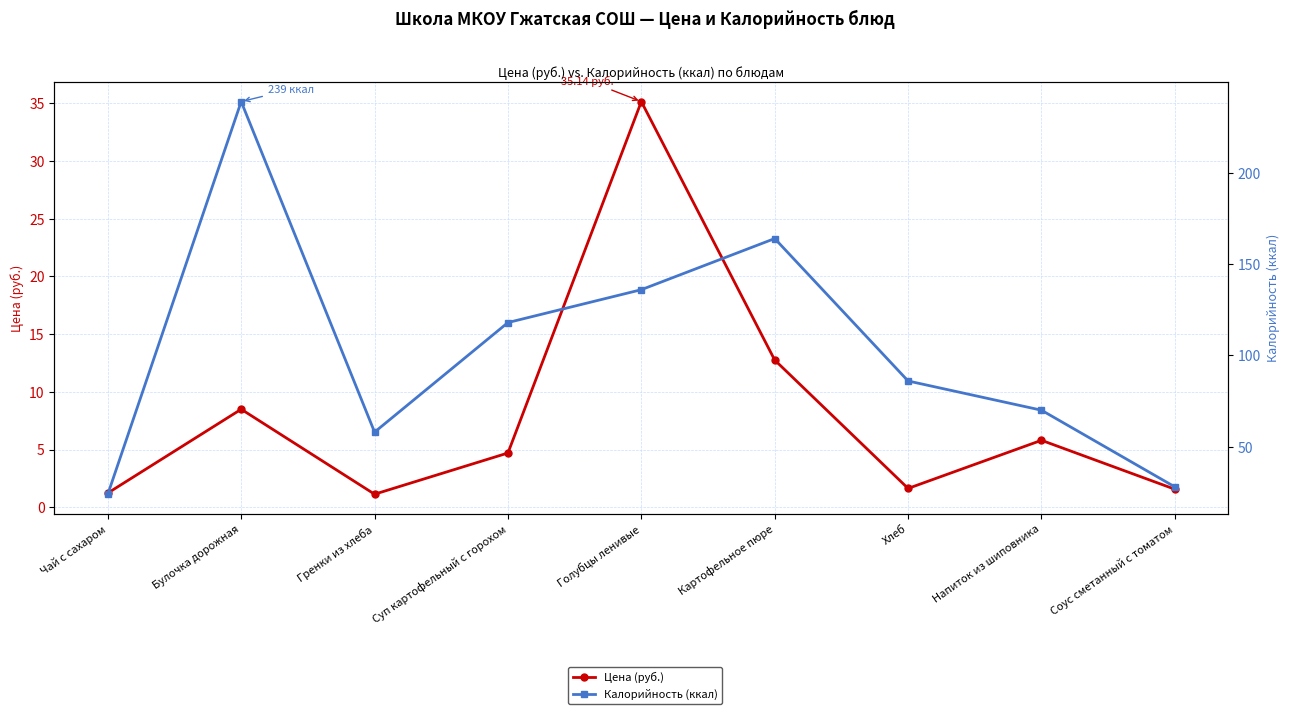

What is the difference between the second highest and minimum values in the Калорийность (ккал) series?

140.0